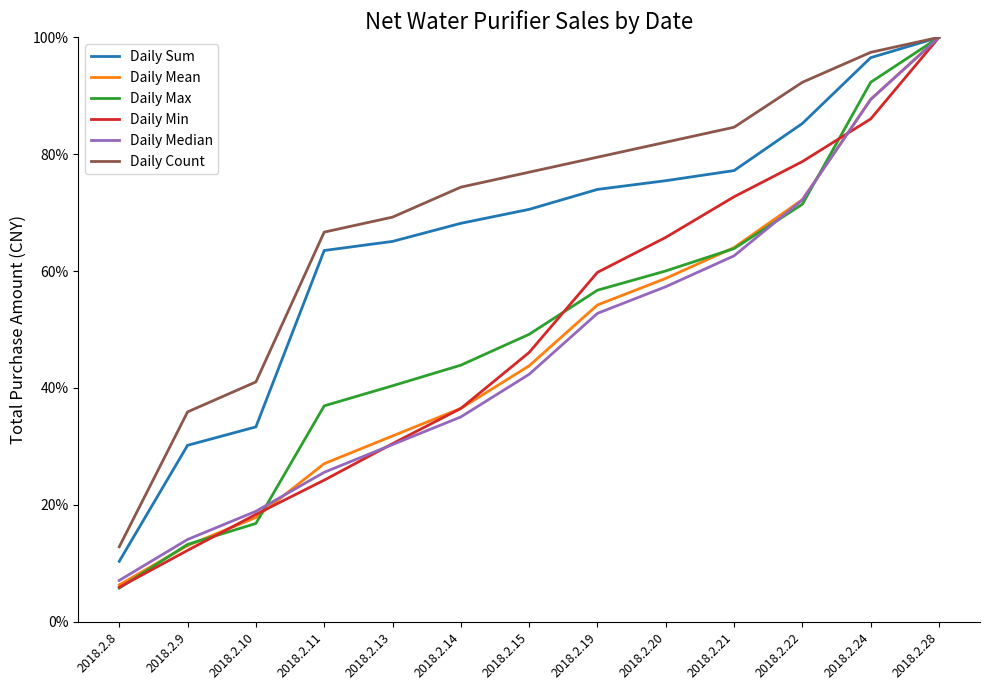

Which series ends up on top after the final intersection of Daily Min and Daily Count?

Daily Min